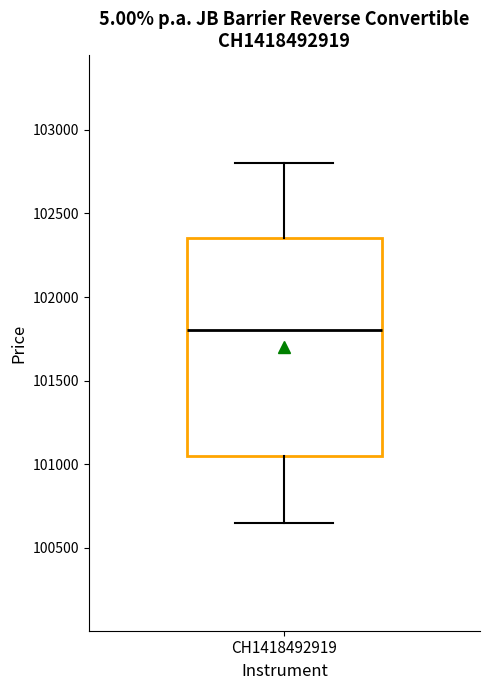

Read this box plot against the y-axis: the position of the median line, the range covered by the box, and the ends of both whiskers. The values are not printed on the chart, so give them approximately, as read against the axis.

median 101800, box 101050 to 102350, whiskers 100650 to 102800